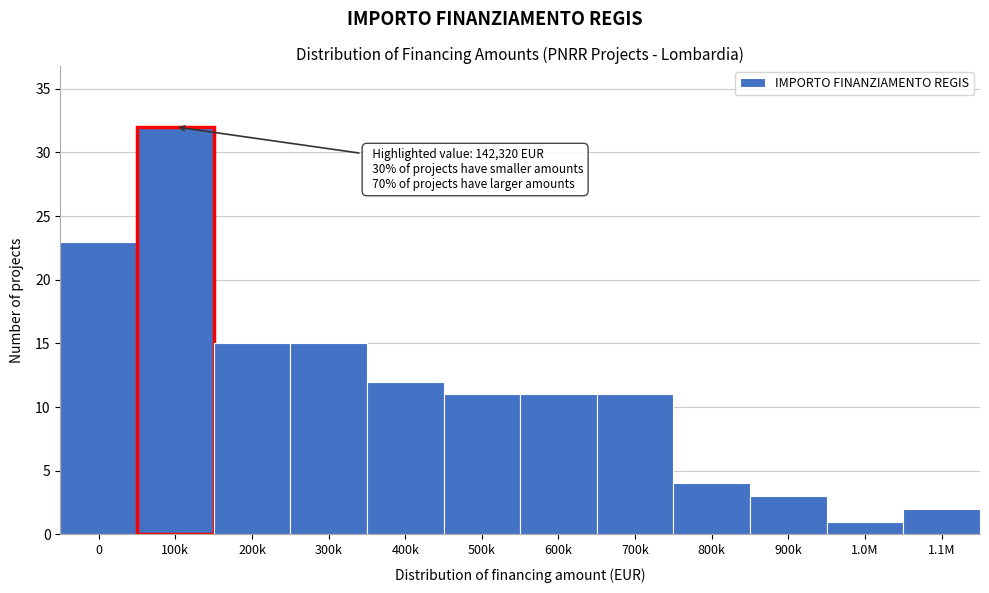

Reading left to right, what are all the values shown in this chart?

23	32	15	15	12	11	11	11	4	3	1	2